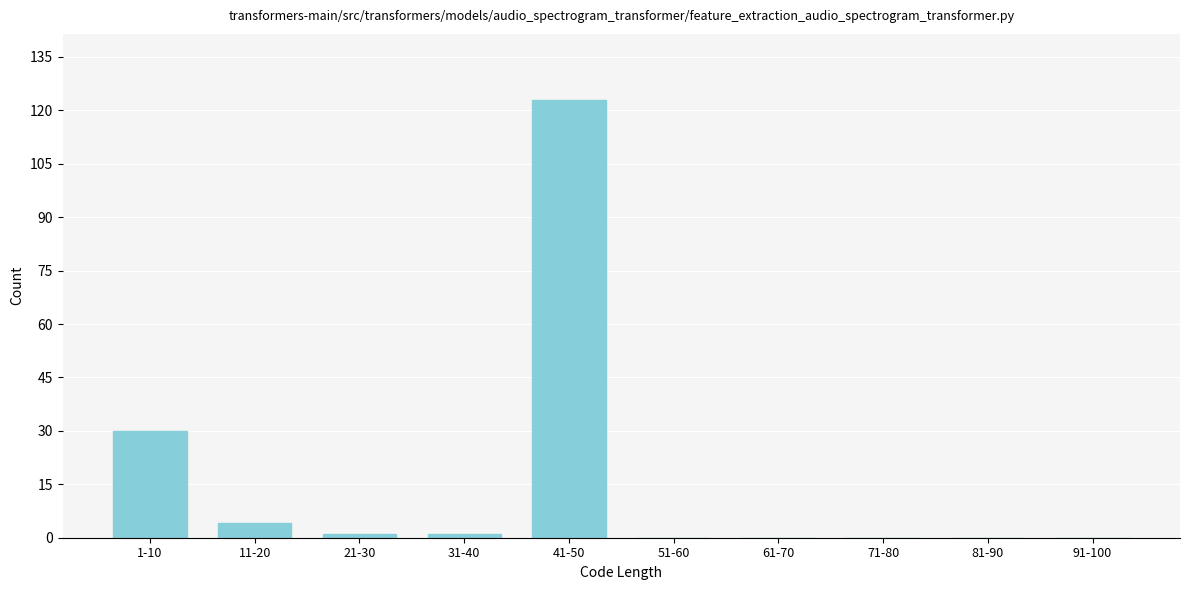

Reading right to left, list all the values displayed in this chart.

91-100=0	81-90=0	71-80=0	61-70=0	51-60=0	41-50=123	31-40=1	21-30=1	11-20=4	1-10=30